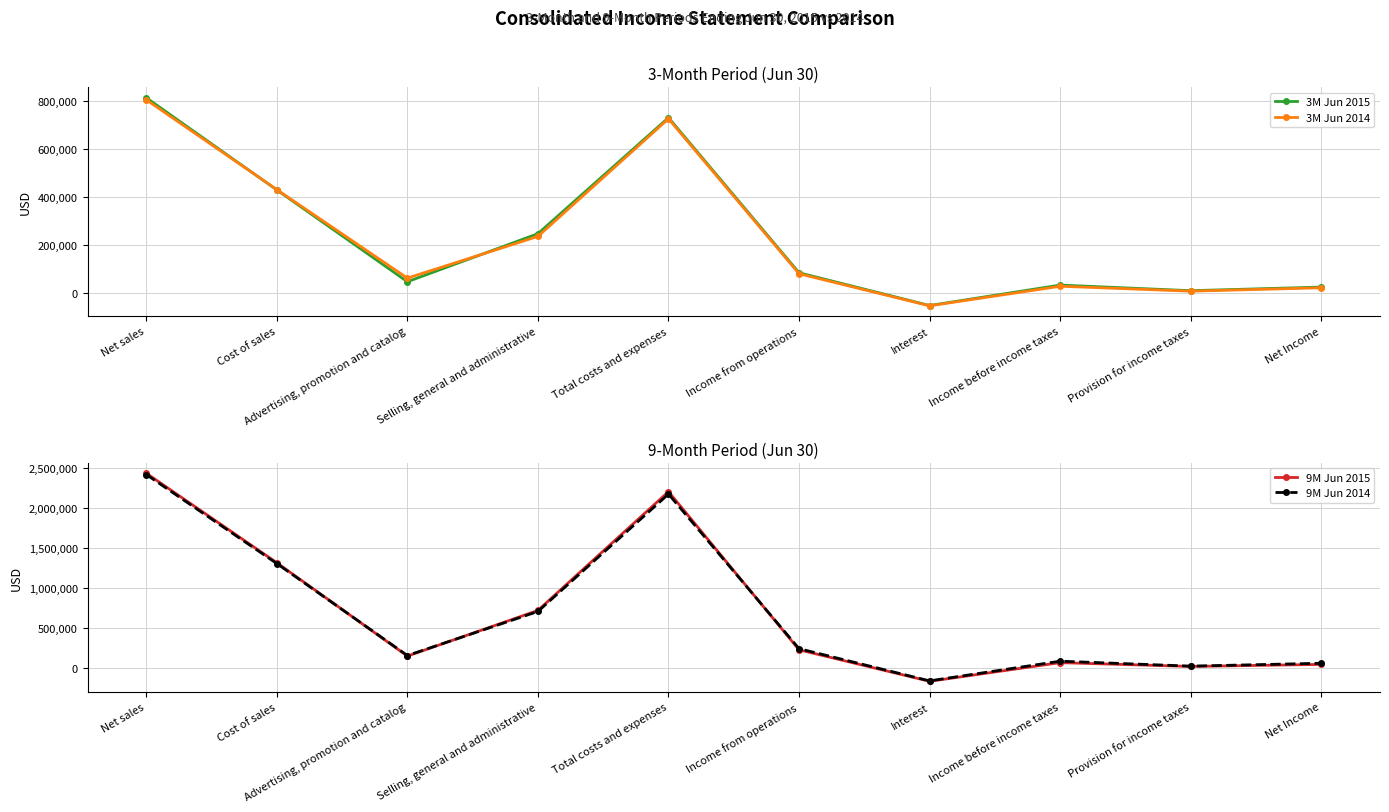

Which series ends up on top after the final intersection of 3M Jun 2014 and 9M Jun 2015?

9M Jun 2015